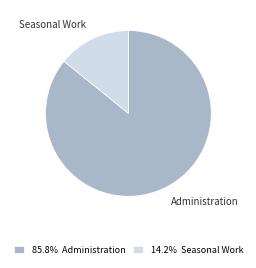

Which category has the smallest portion of the pie?

Seasonal Work